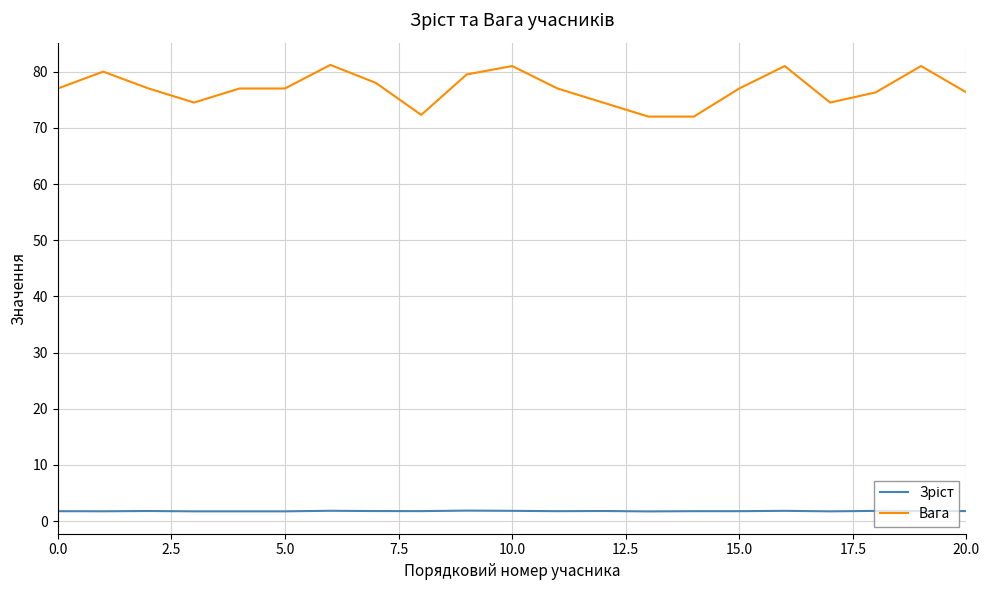

What is the lowest value of the Вага series?

72.0